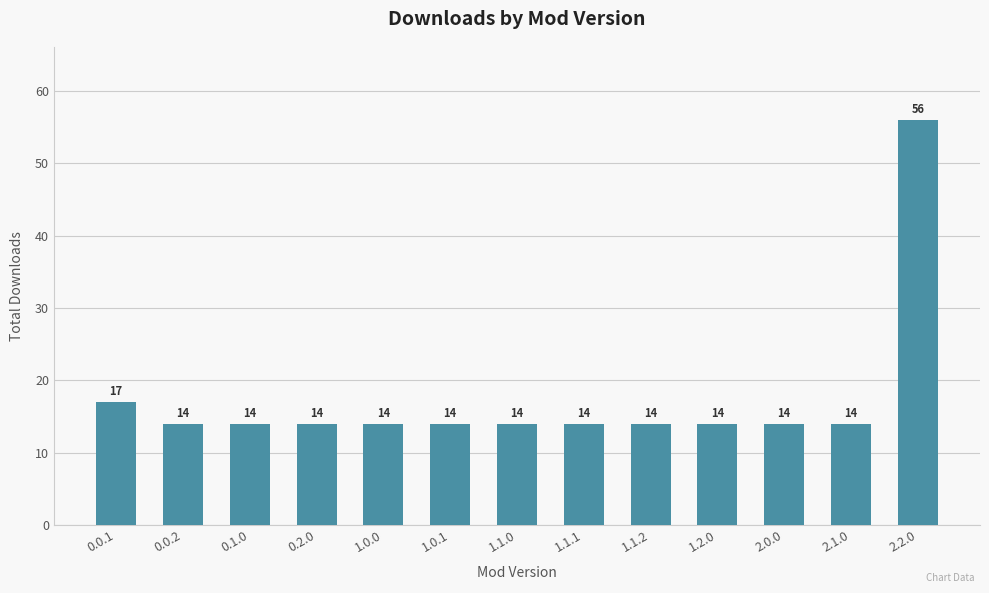

At which label is the value closest to 35?

0.0.1